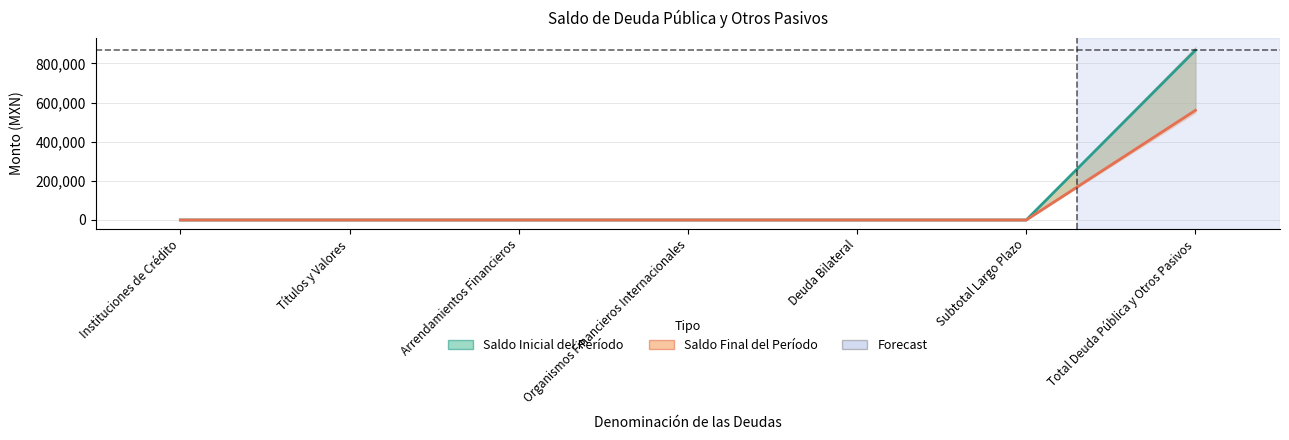

List the labels in order of Saldo Inicial del Período value, smallest first.

Instituciones de Crédito, Títulos y Valores, Arrendamientos Financieros, Organismos Financieros Internacionales, Deuda Bilateral, Subtotal Largo Plazo, Total Deuda Pública y Otros Pasivos